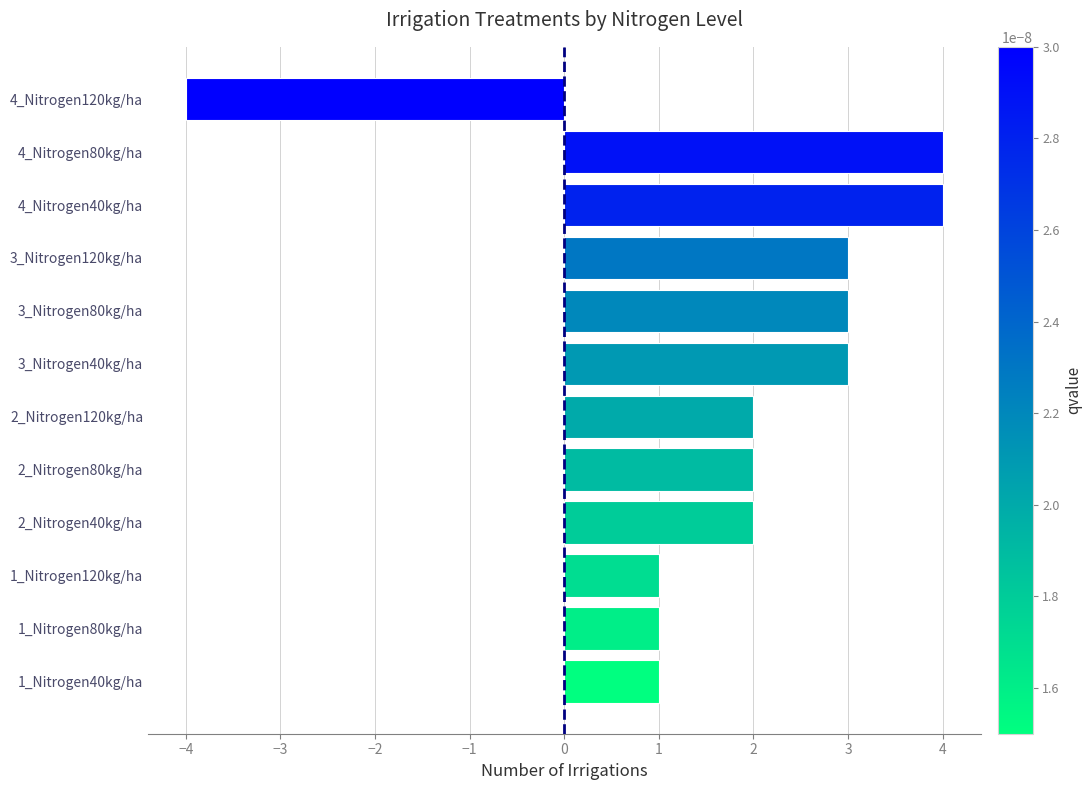

True or false: the data shows 3 at 3_Nitrogen120kg/ha.

True